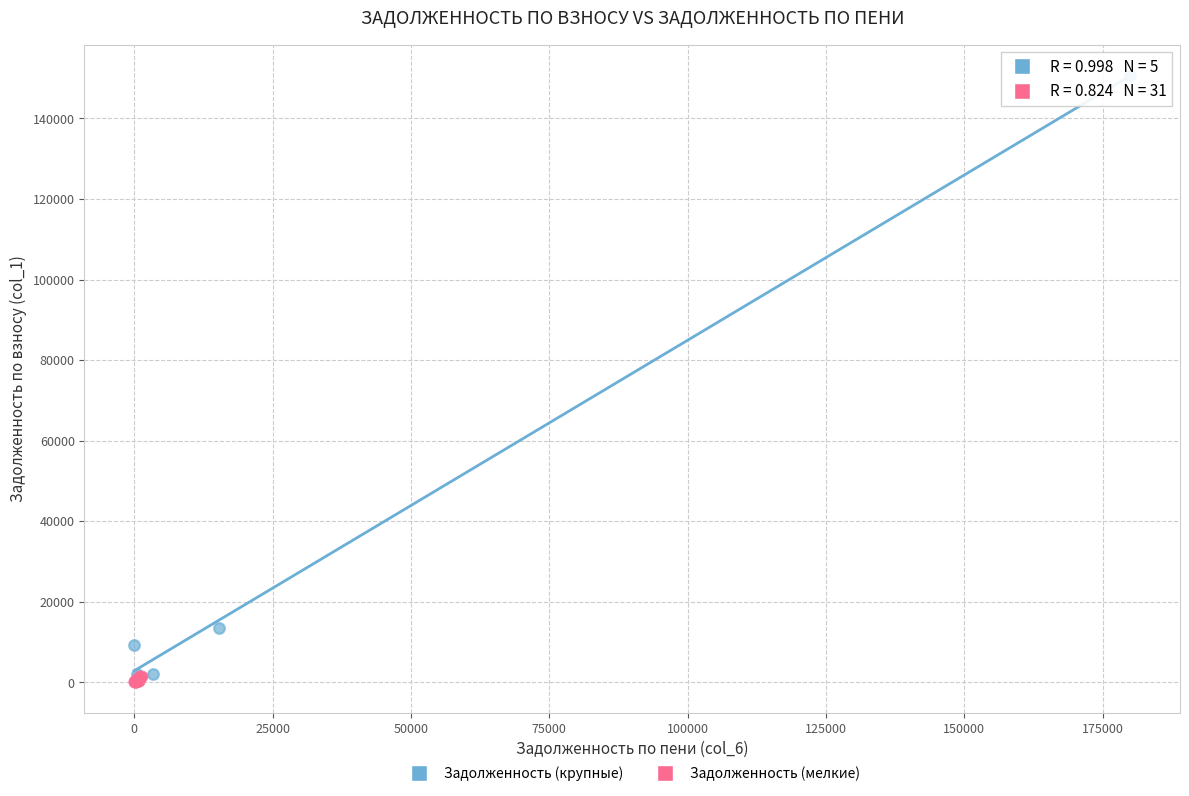

Which series contains the highest Y value?

Задолженность (крупные)